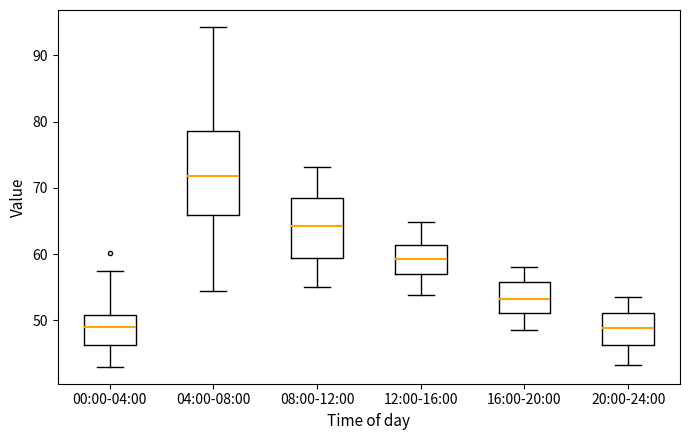

Where is the upper edge of the box for 04:00-08:00 on the y-axis? The values are not printed on the chart, so give them approximately, as read against the axis.

79